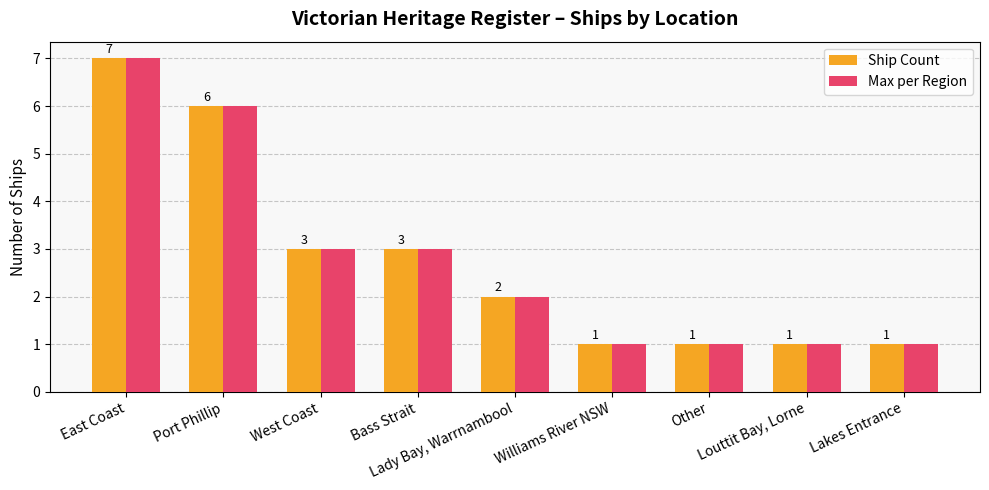

What is the greatest value displayed?

7